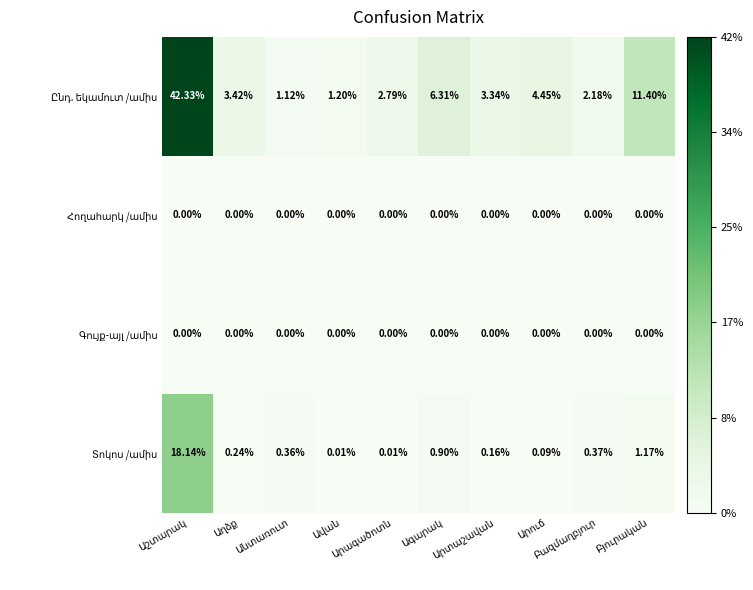

True or false: Ընդ. եկամուտ /ամիս has a value of 4.1 at Արագածոտն.

False